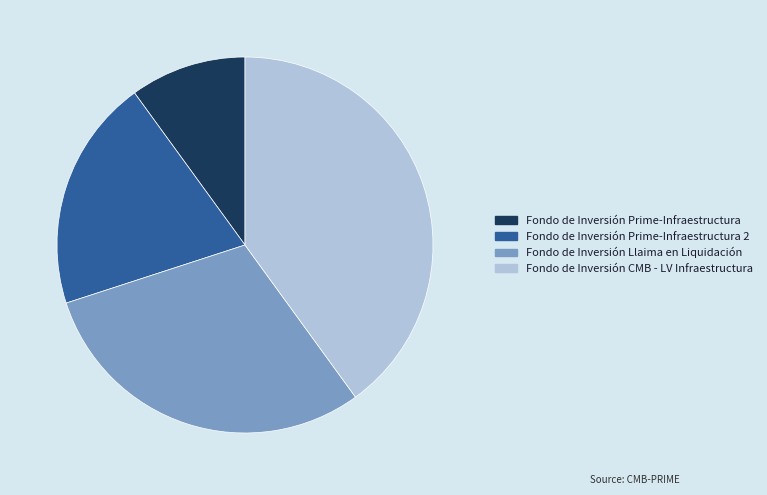

True or false: Fondo de Inversión Prime-Infraestructura accounts for 1% of the total.

False